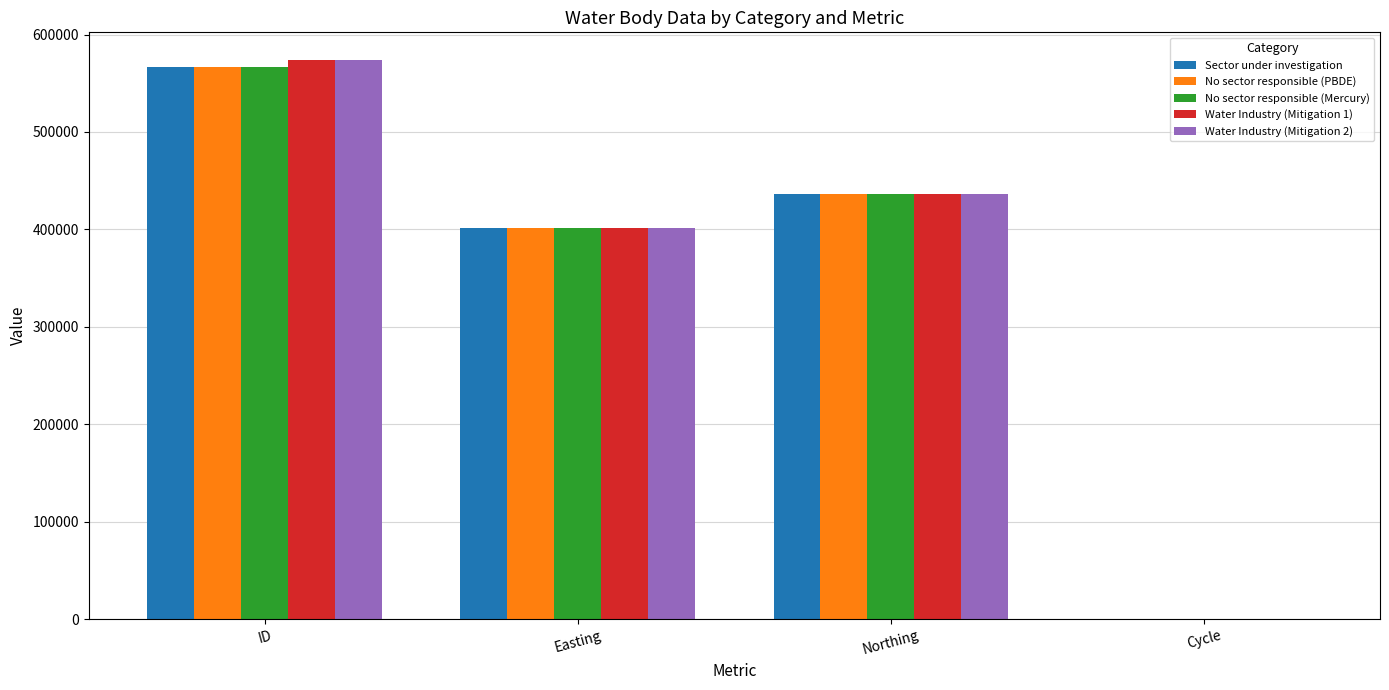

Which label corresponds to the largest value in the chart?

ID